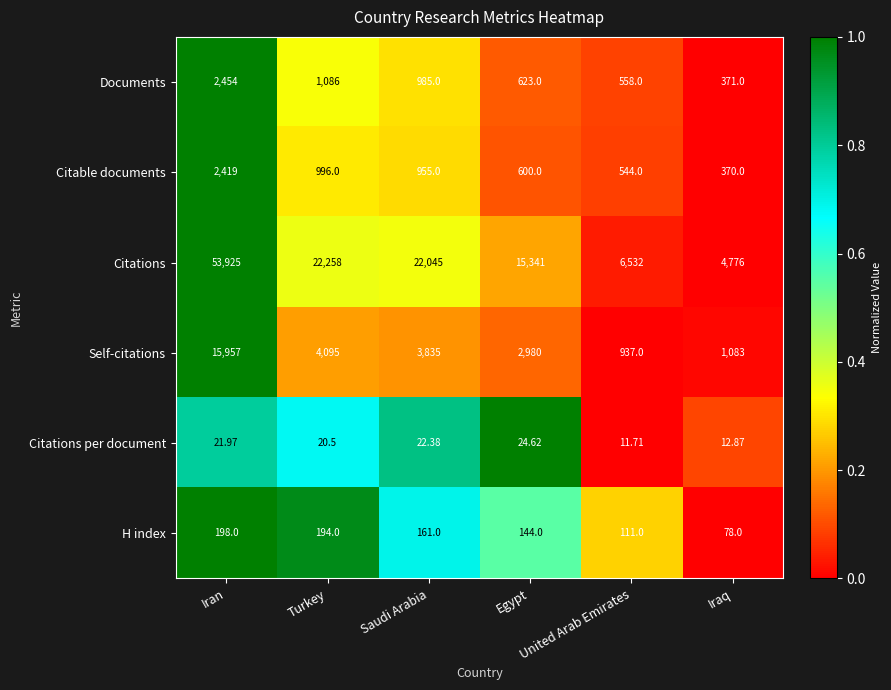

At which category is the sum across all series the highest?

Iran